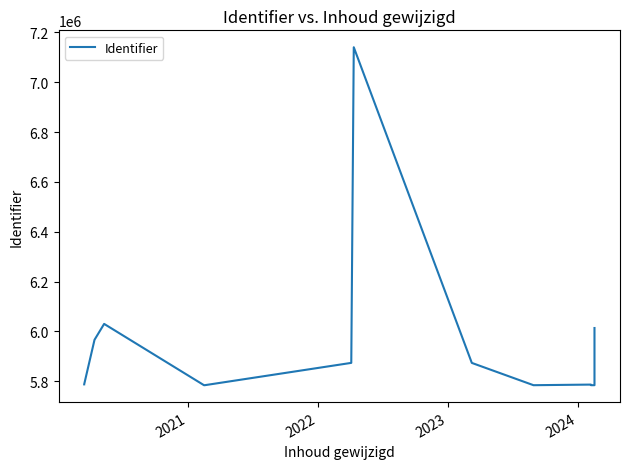

How many lines are shown in the chart?

1